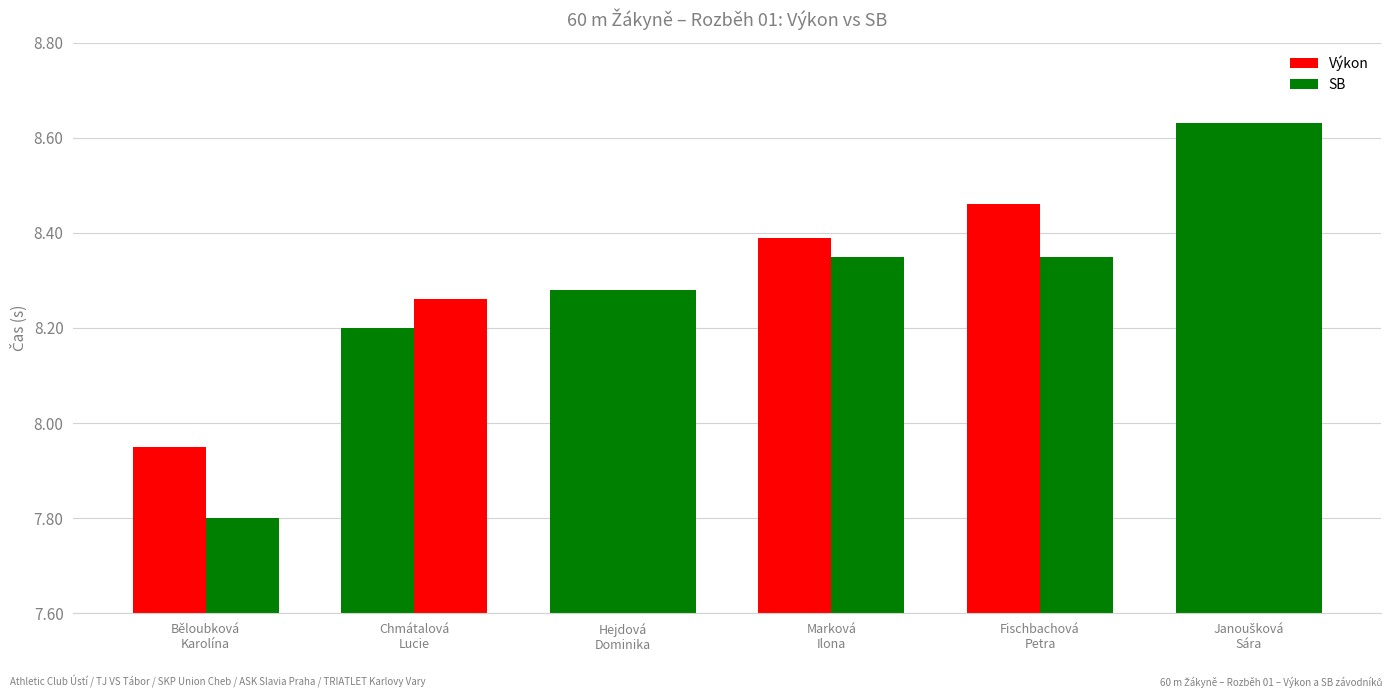

How many values in the SB series are below 8?

1